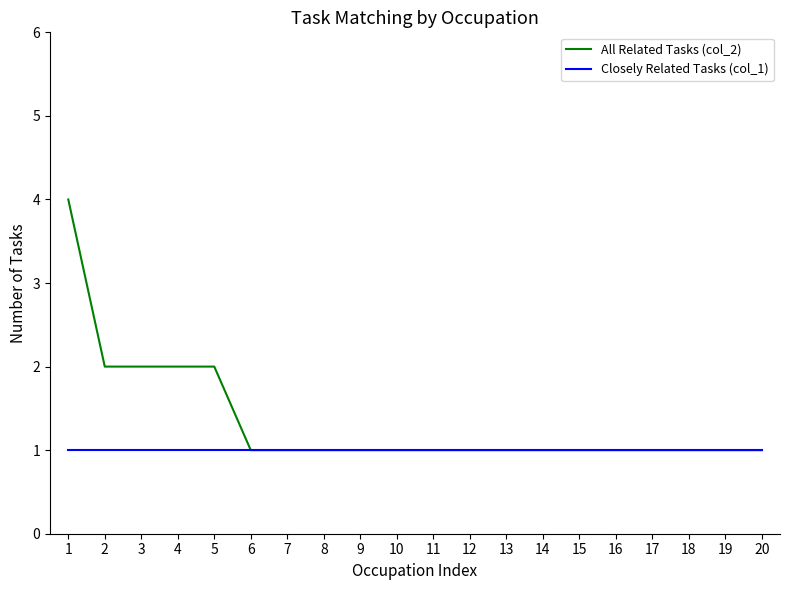

List the series in order of their peak value, lowest first.

Closely Related Tasks (col_1), All Related Tasks (col_2)